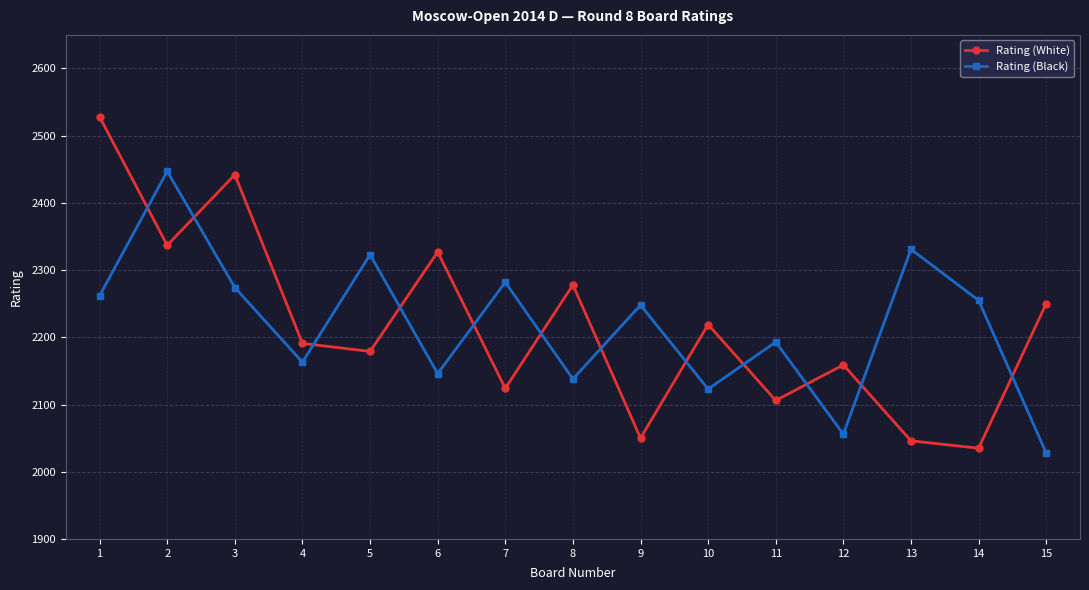

What is the value of the Rating (Black) point at the 11th from the left?

2193